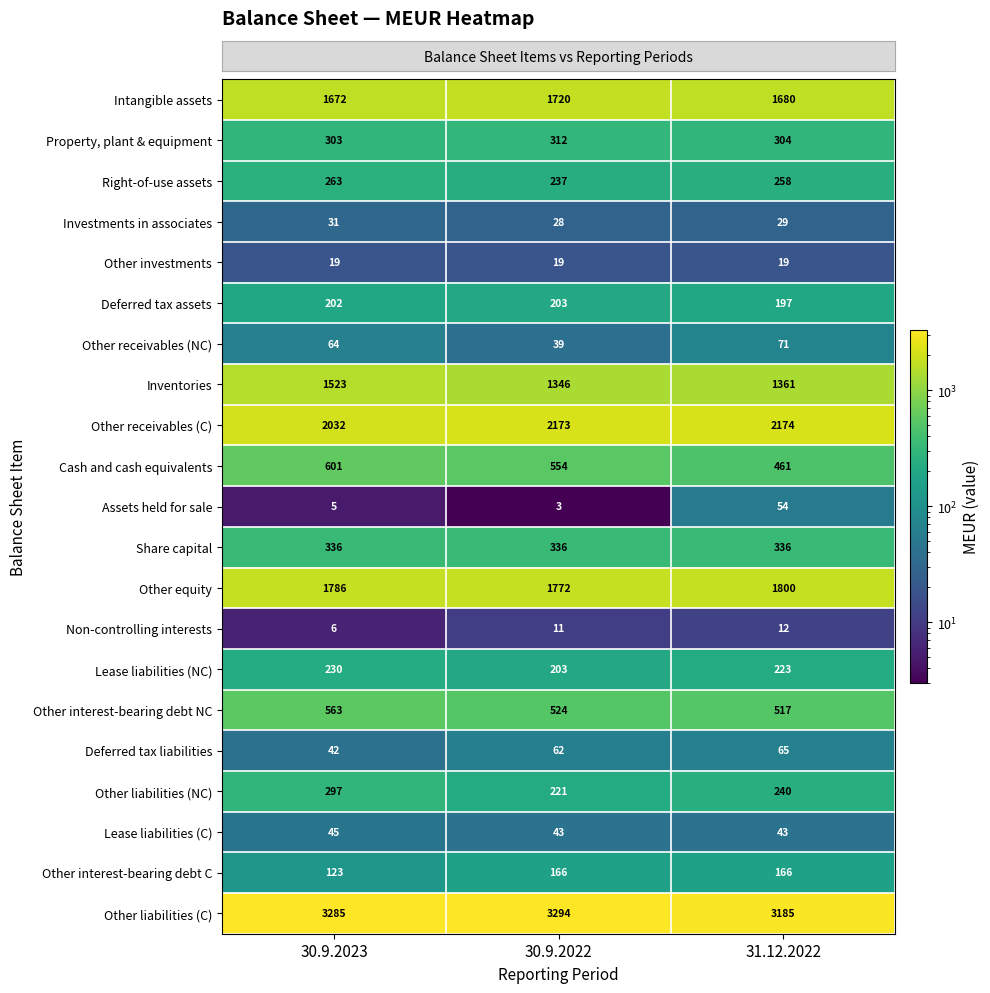

Rank the categories by Deferred tax liabilities value from highest to lowest.

31.12.2022, 30.9.2022, 30.9.2023